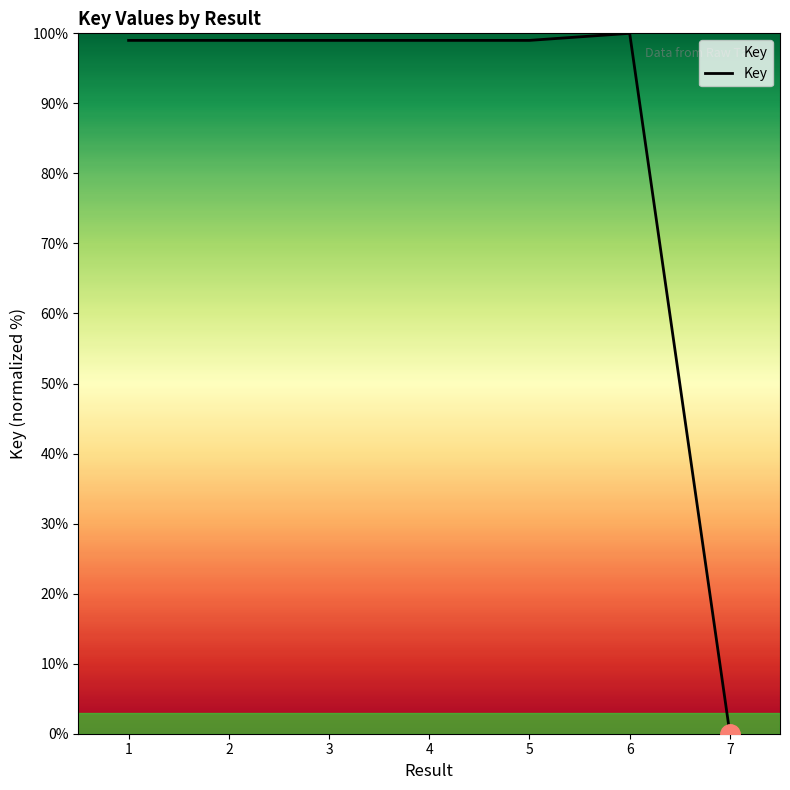

What is the change in value from 6 to 7?

-100.0